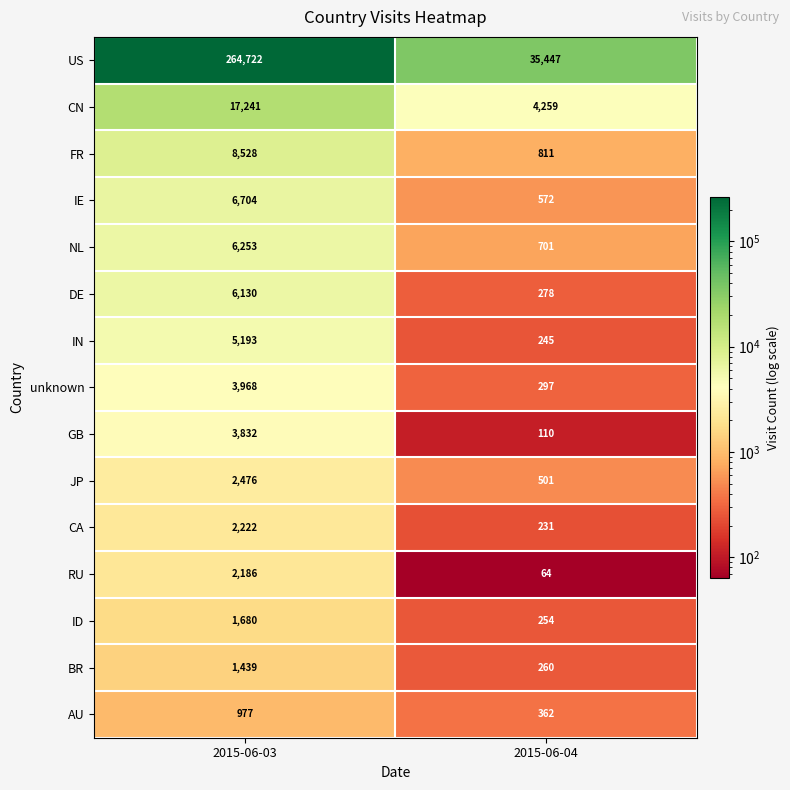

At which label is unknown closest to 2132?

2015-06-04